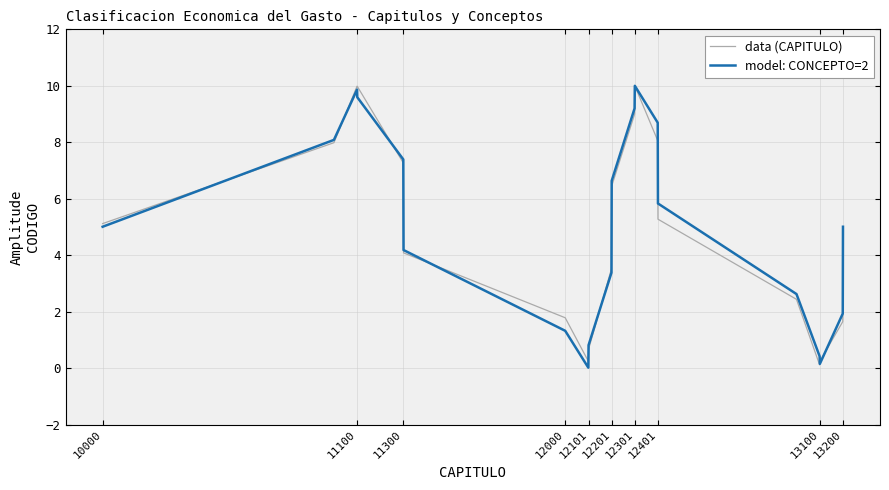

What is the highest value of the data (CAPITULO) series?

10.0